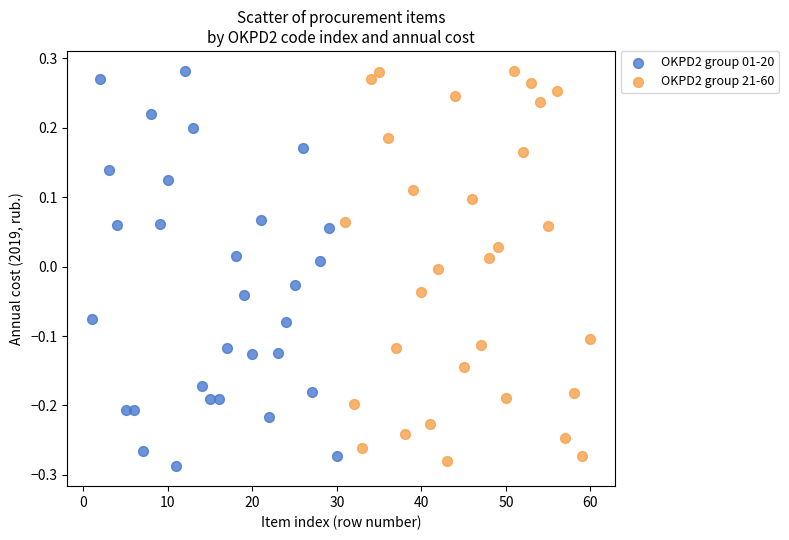

Which series reaches the minimum Y coordinate?

OKPD2 group 01-20